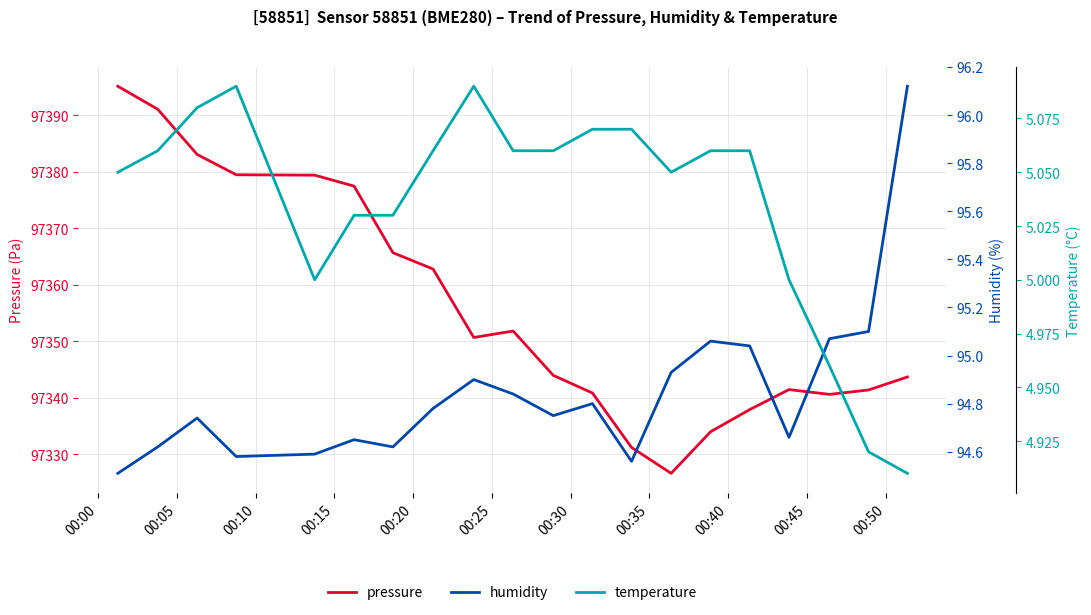

Count the temperature values in the range 5 to 6.

17